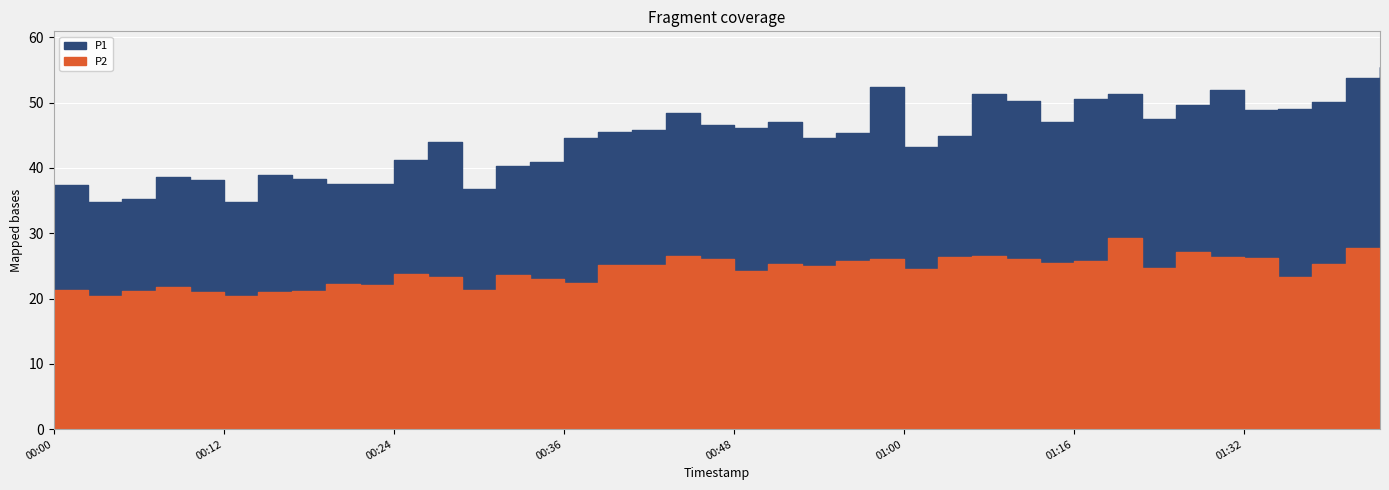

Where is the first local minimum for P2?

00:02